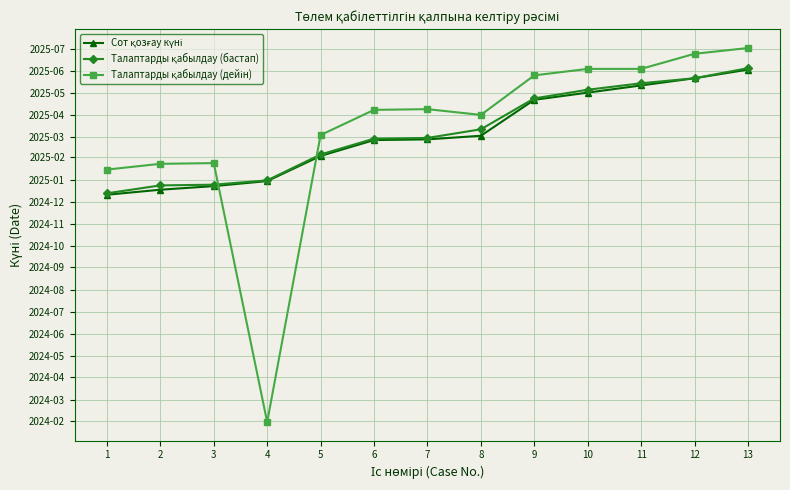

List the series in order of their peak value, highest first.

Талаптарды қабылдау (дейін), Талаптарды қабылдау (бастап), Сот қозғау күні